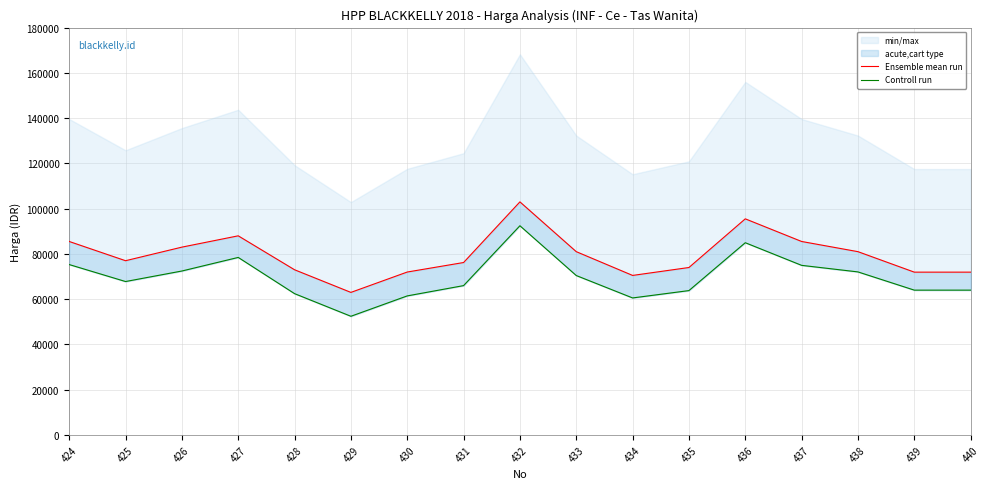

Is the value of Ensemble mean run at 437 greater than the value of Controll run at 426?

Yes